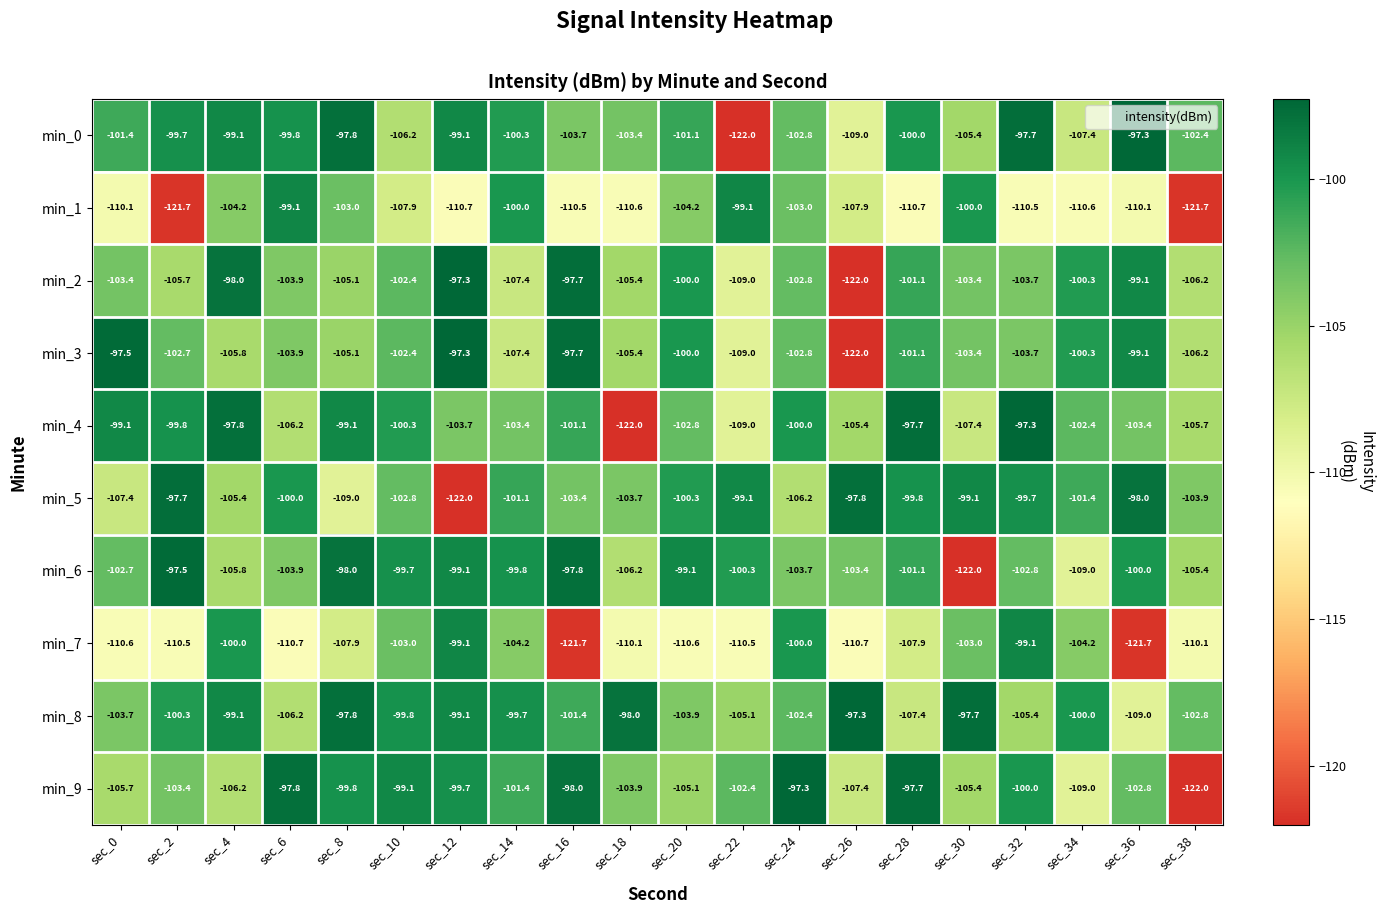

Which series changed the most between sec_14 and sec_18?

min_4